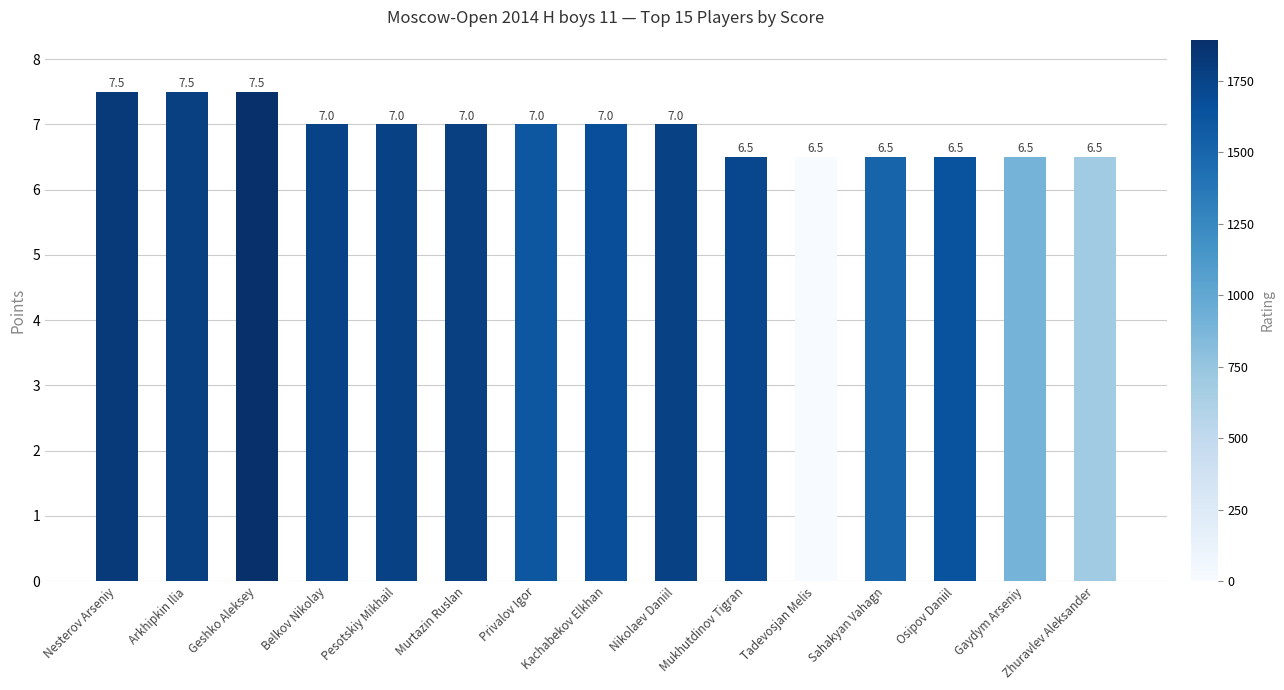

What is the greatest value displayed?

7.5